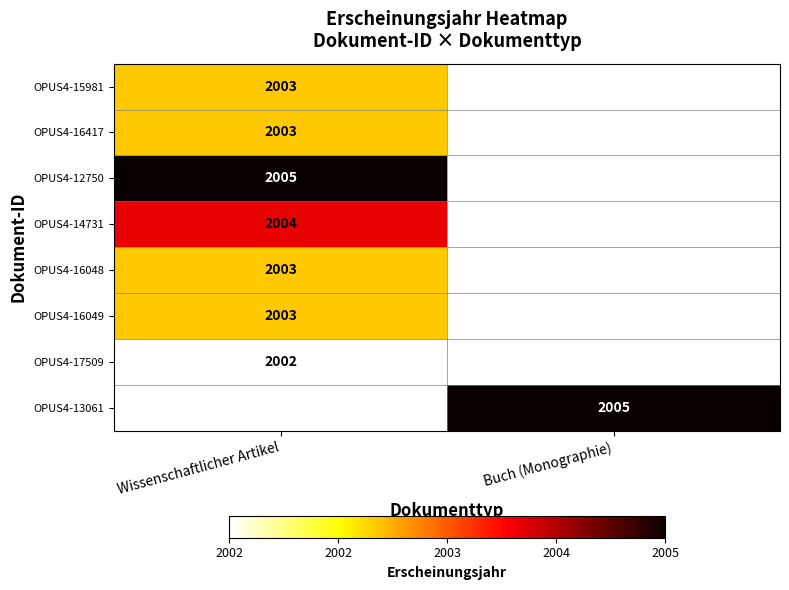

At which category does the chart reach its peak across all series?

Wissenschaftlicher Artikel